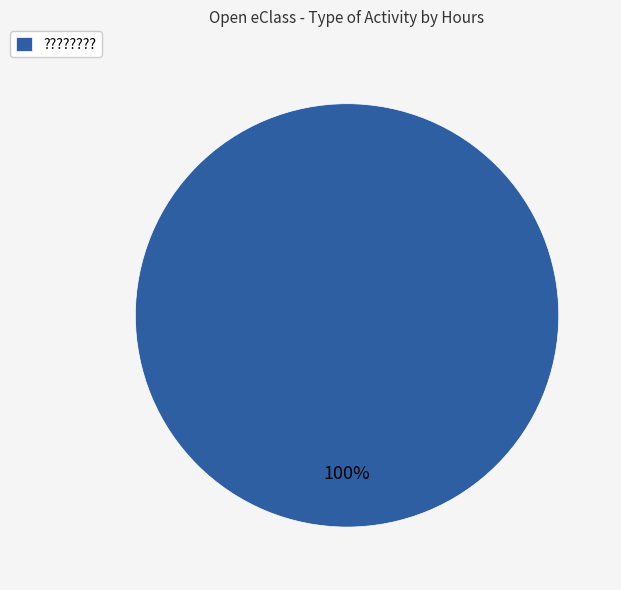

To the nearest percent, what portion does ???????? represent?

100%